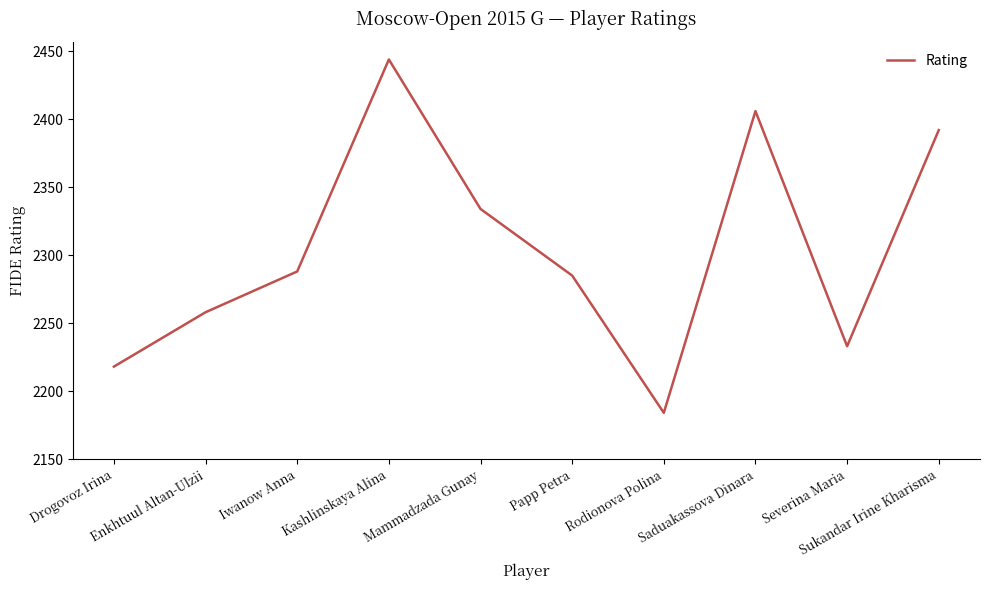

True or false: the data shows 884 at Papp Petra.

False